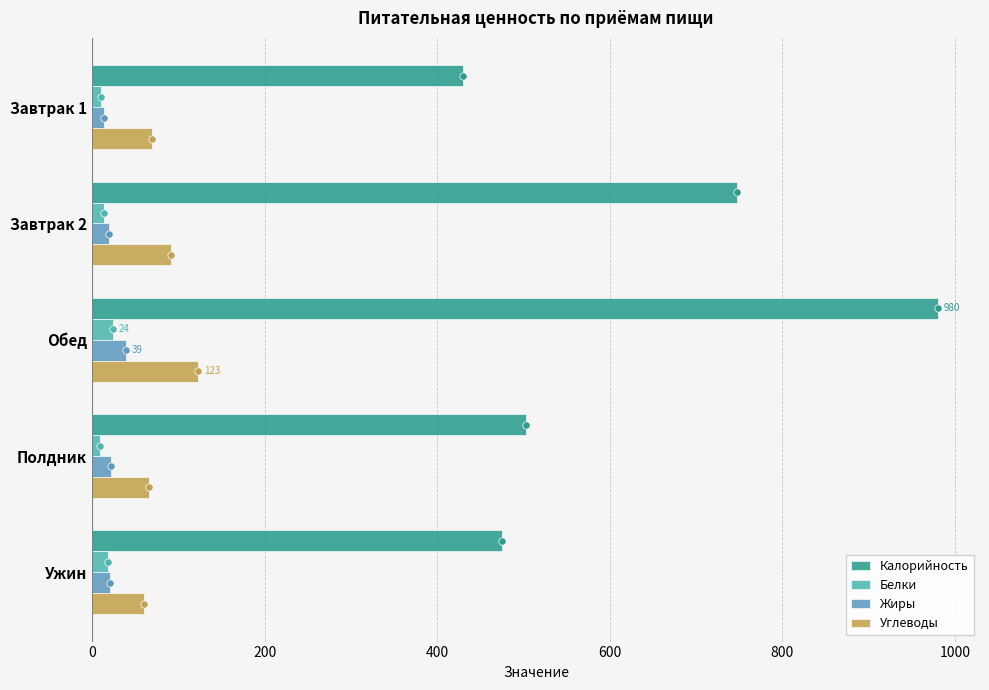

How many data points in Жиры are less than 21?

2